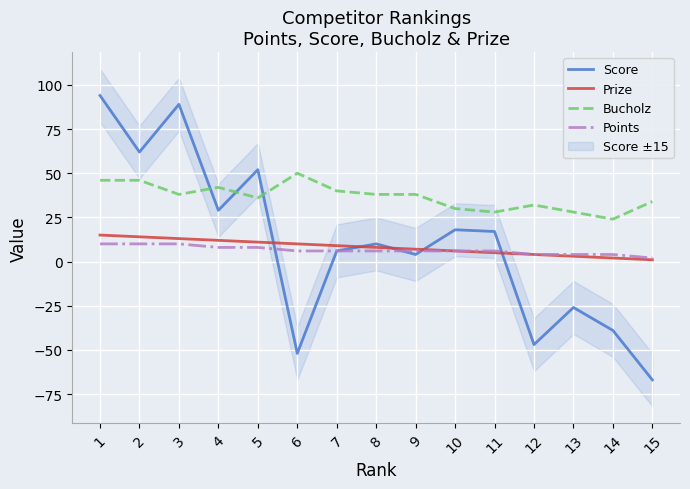

Read the Prize value at 8, to the nearest 10.

10